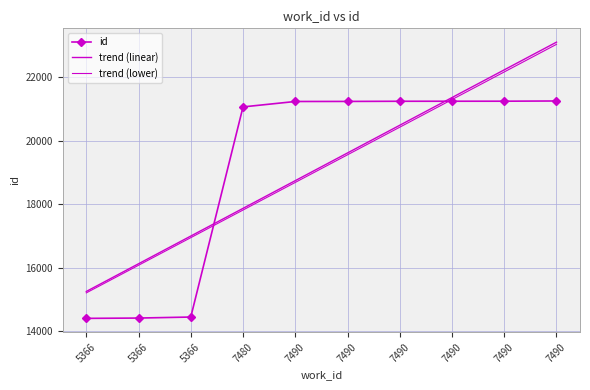

What is the average value of the id series?

19178.0